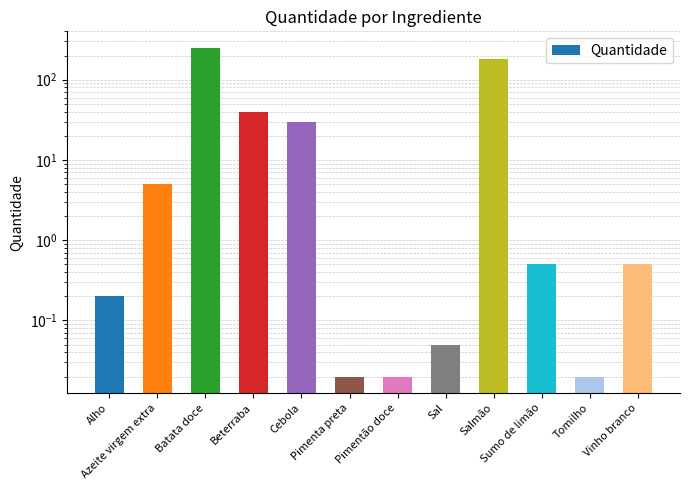

Count the number of data series in this chart.

1